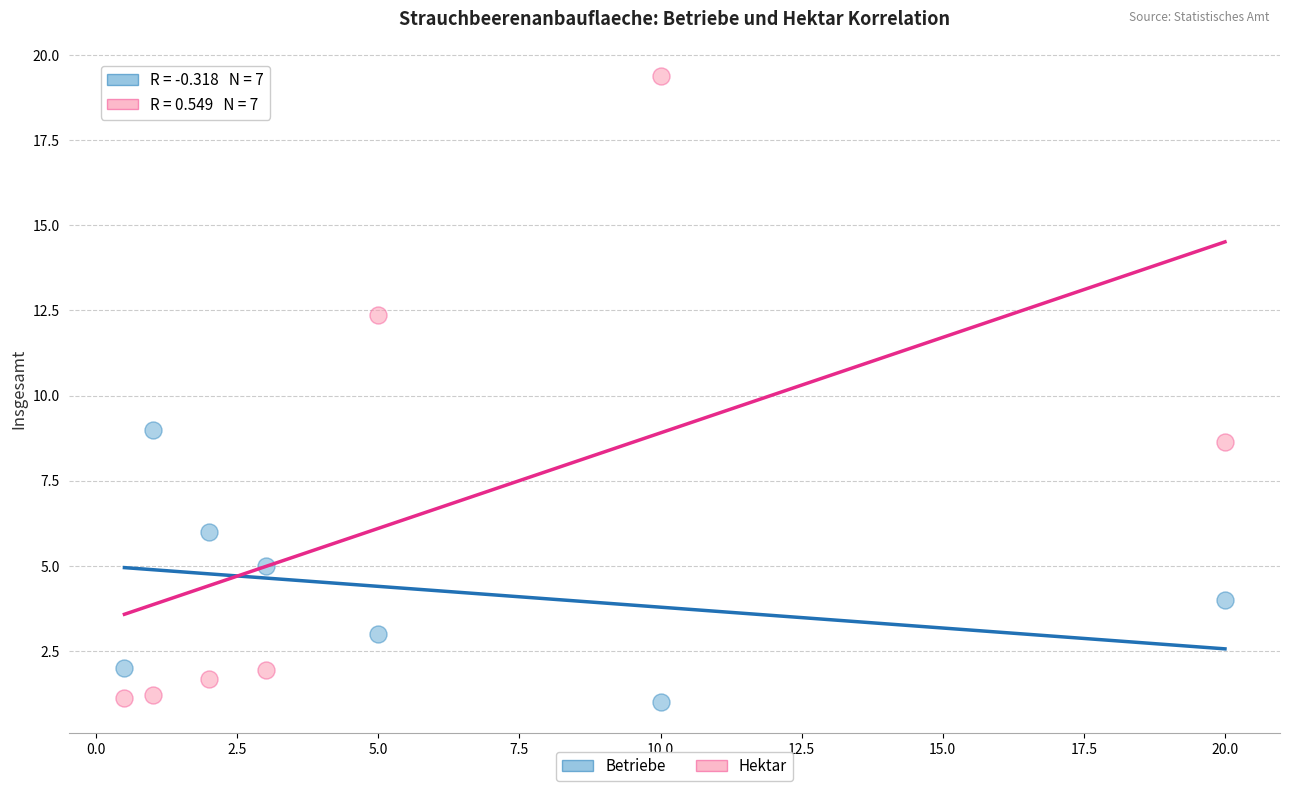

Across all series, what Y value is closest to 10?

9.0